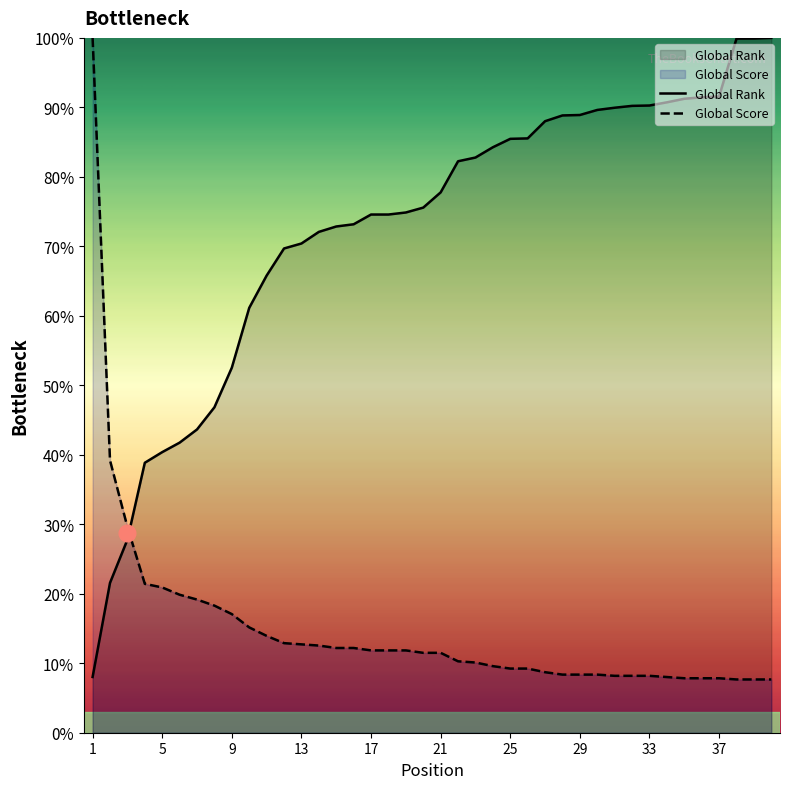

Rank the series by their average value, from lowest to highest.

Global Score, Global Rank